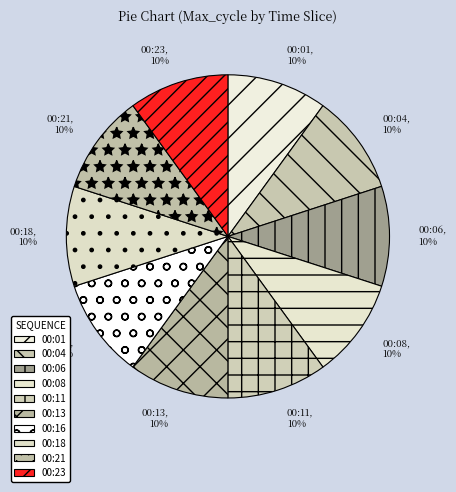

What is the ratio of the value at 00:23 to the value at 00:16?

1.0